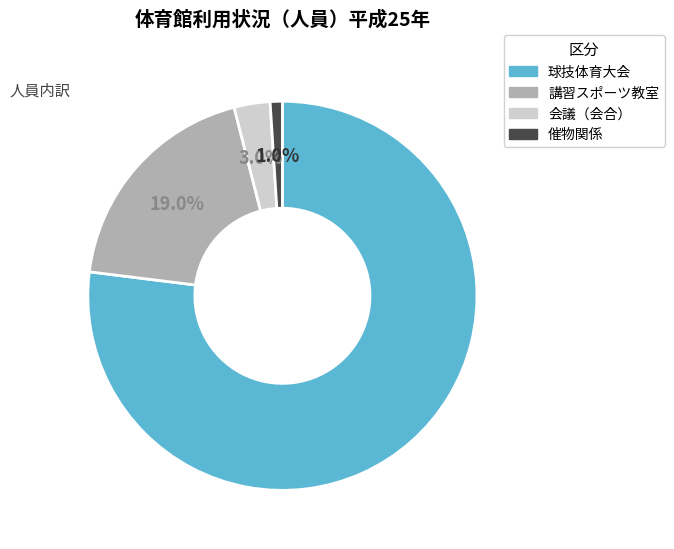

What is the smallest slice in the pie chart?

催物関係